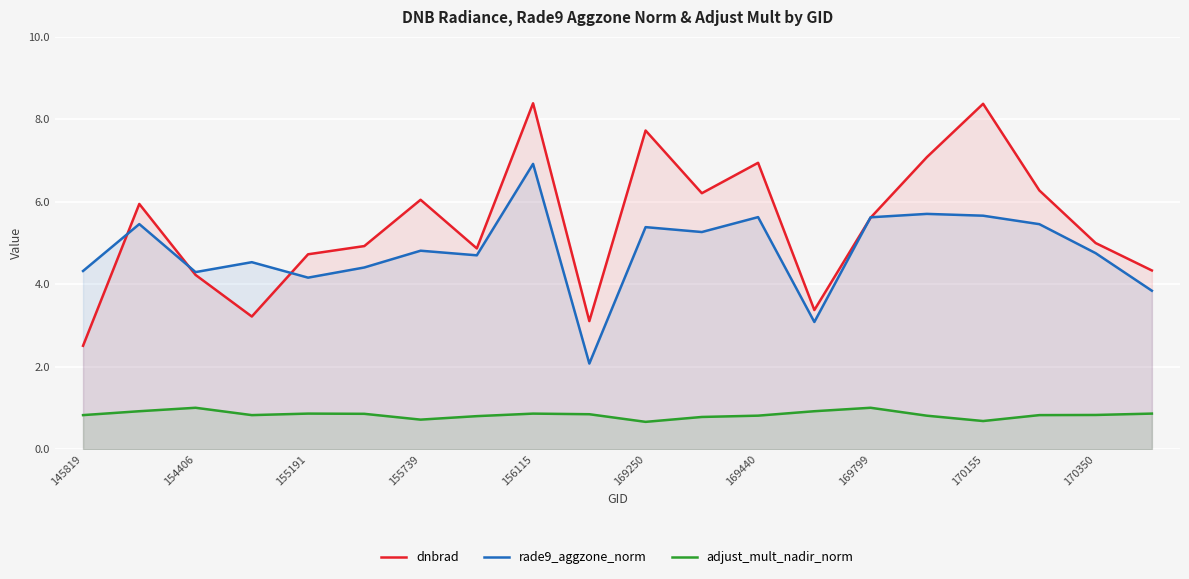

At which label does rade9_aggzone_norm first exceed 4?

145819